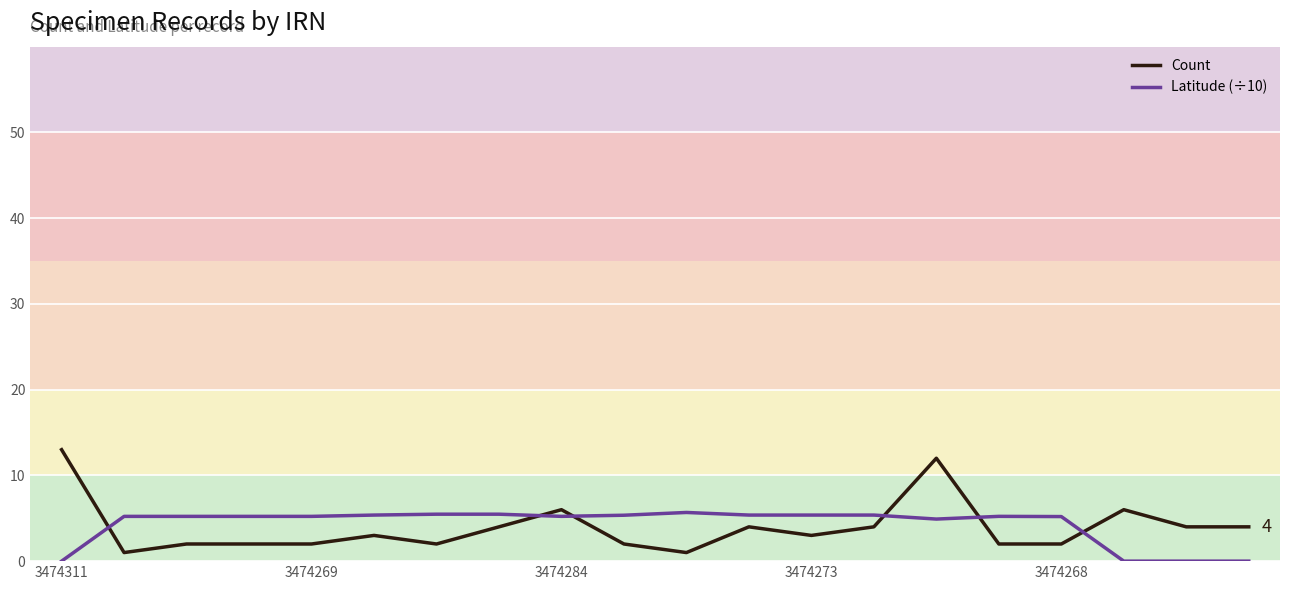

Is this an area chart (filled region under the line)?

No